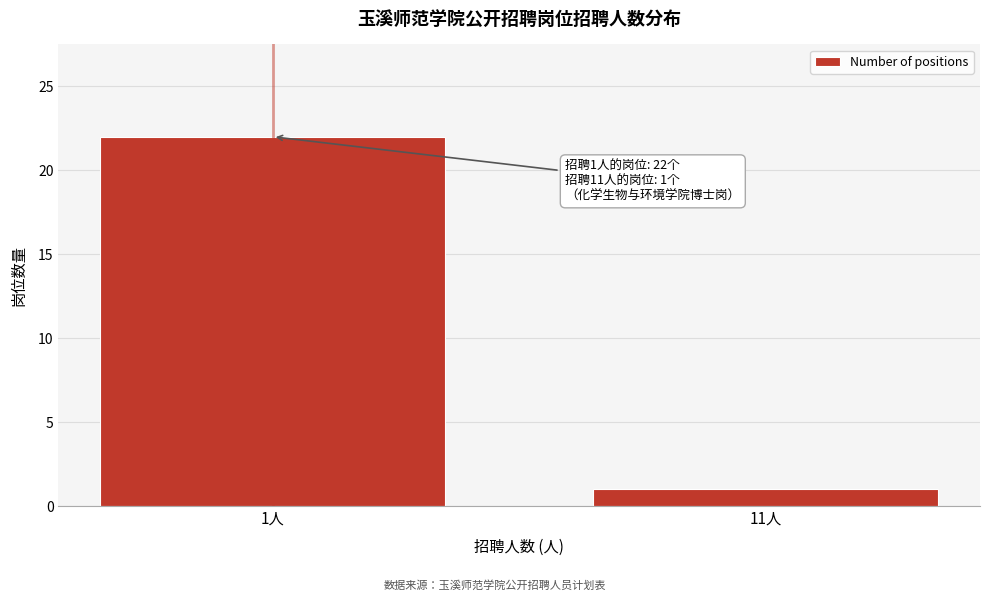

Reading right to left, list all the values displayed in this chart.

1	22